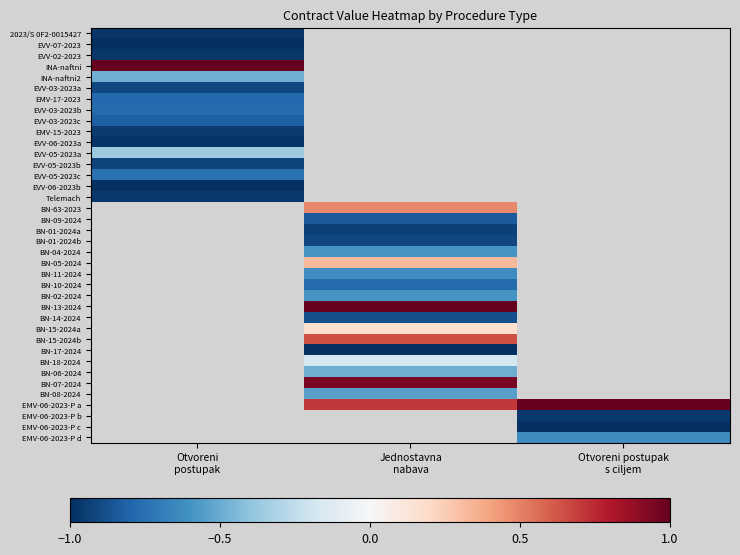

Which label corresponds to the smallest value in the chart?

Otvoreni
postupak